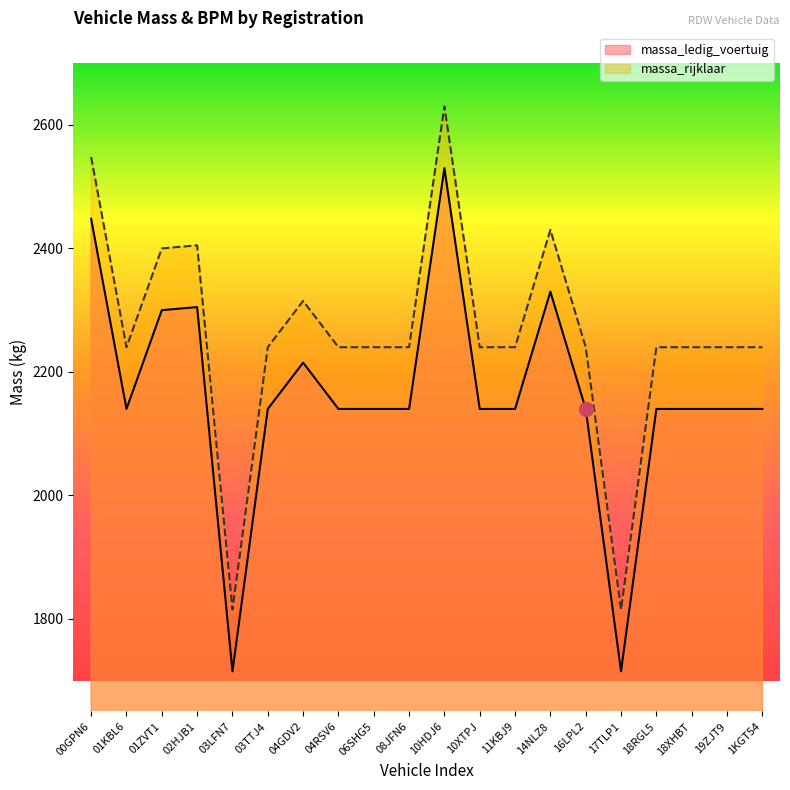

What is the minimum value shown in the chart?

1715